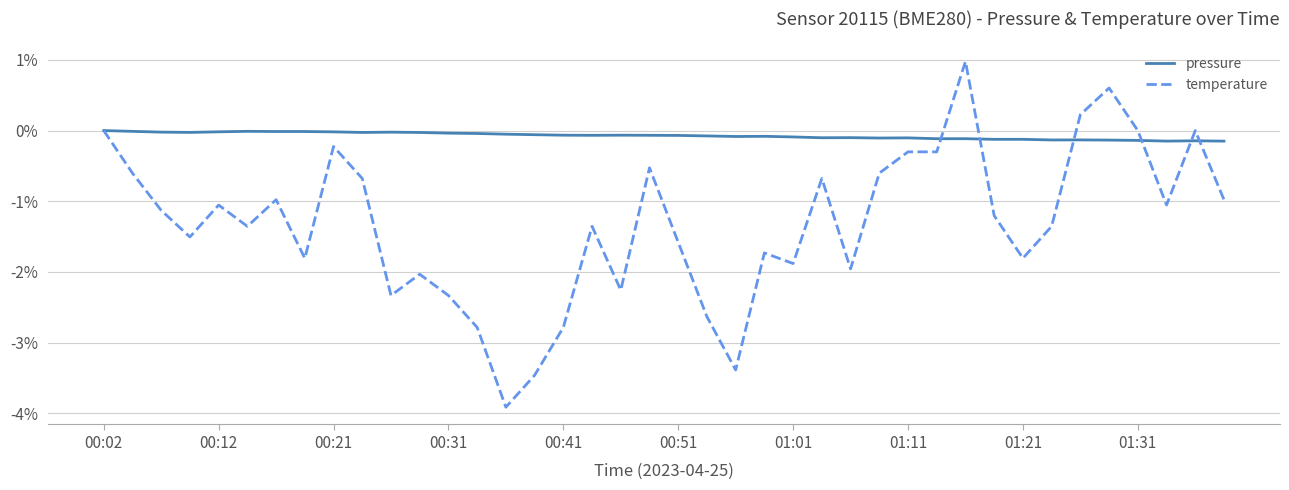

Rank the series by their average value, from highest to lowest.

pressure, temperature